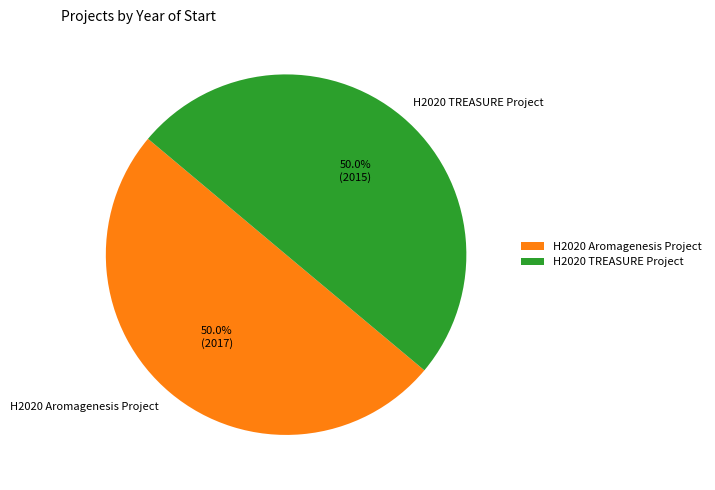

Do H2020 Aromagenesis Project and H2020 TREASURE Project together represent more than half of the pie?

Yes